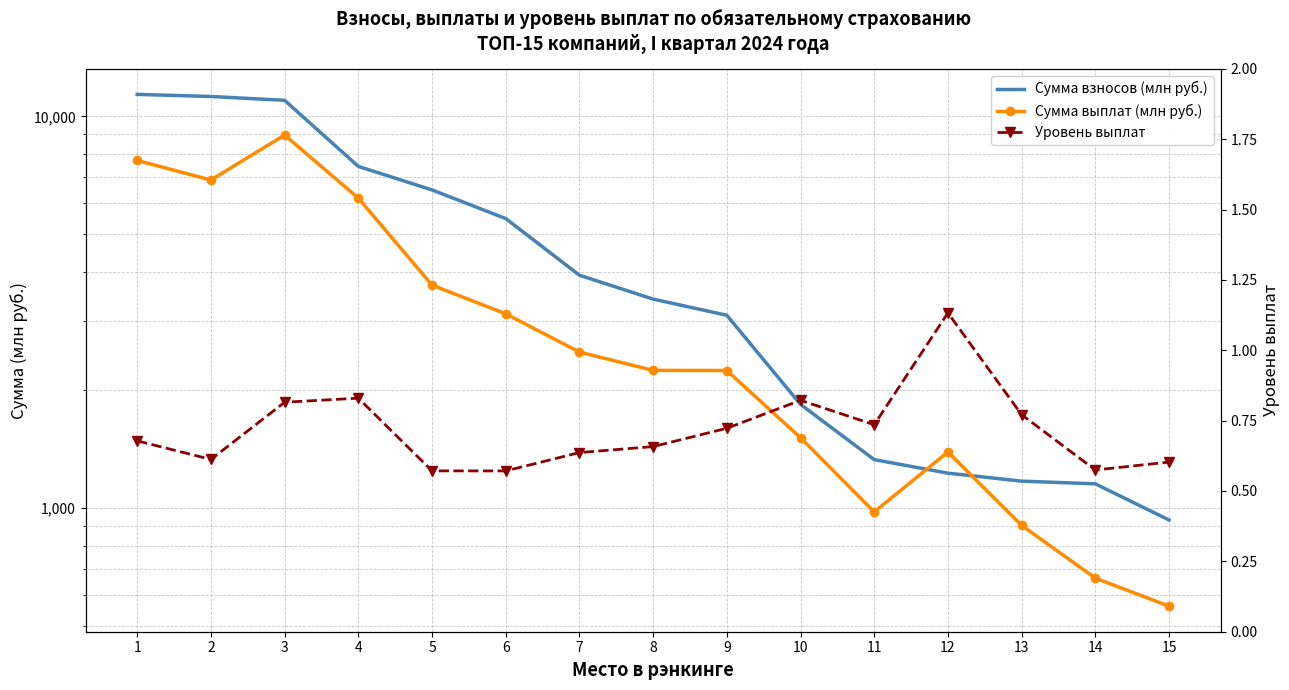

At which category is the sum across all series the highest?

3